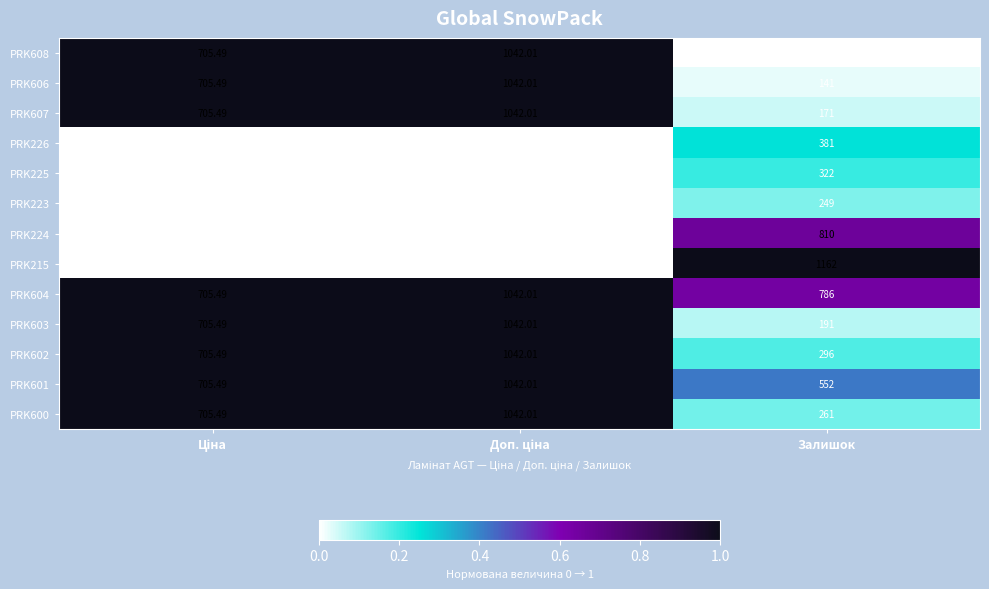

Which category has the lowest value in the PRK607 series?

Залишок